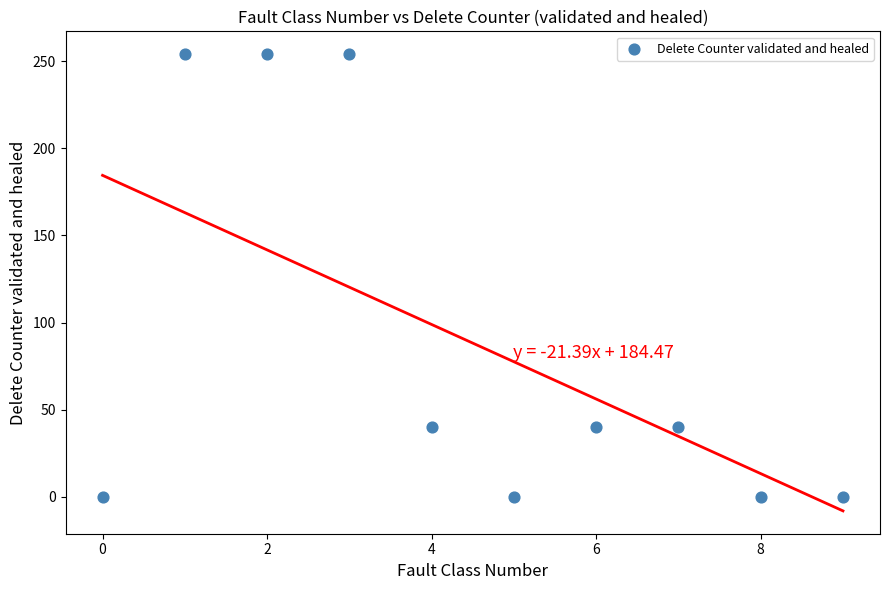

What is the range of Y values (max minus min)?

254